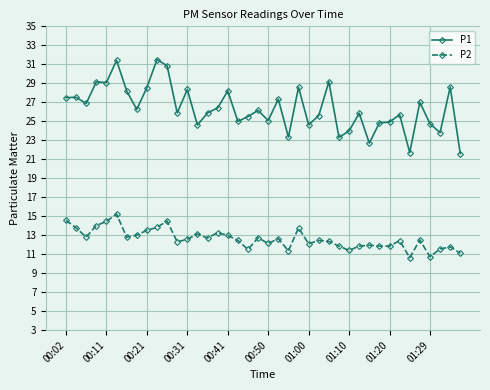

True or false: P2 has more than 1 interior local peaks.

True